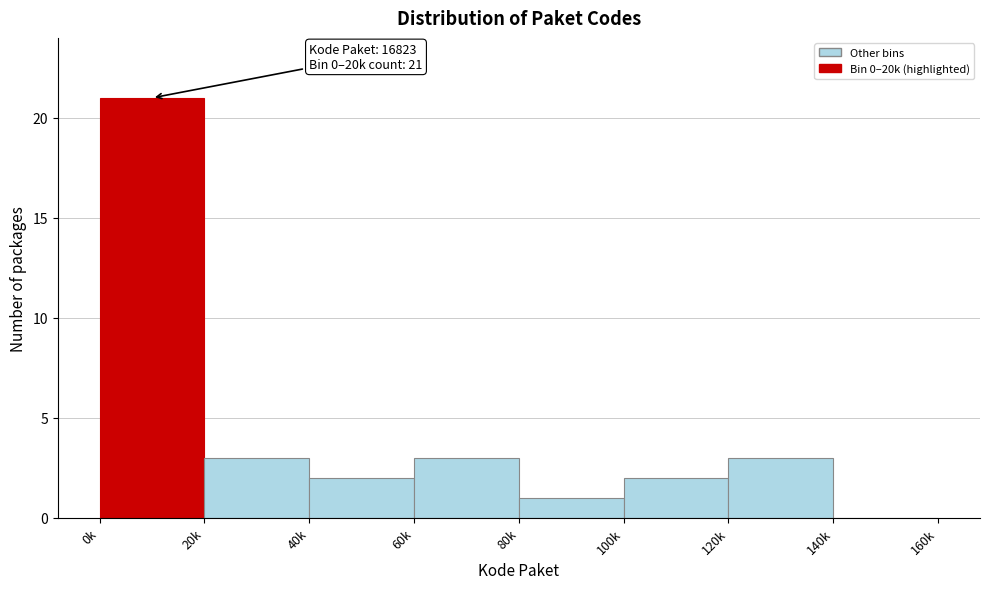

Reading right to left, extract all data points from this chart.

140k=0	120k=3	100k=2	80k=1	60k=3	40k=2	20k=3	0k=21